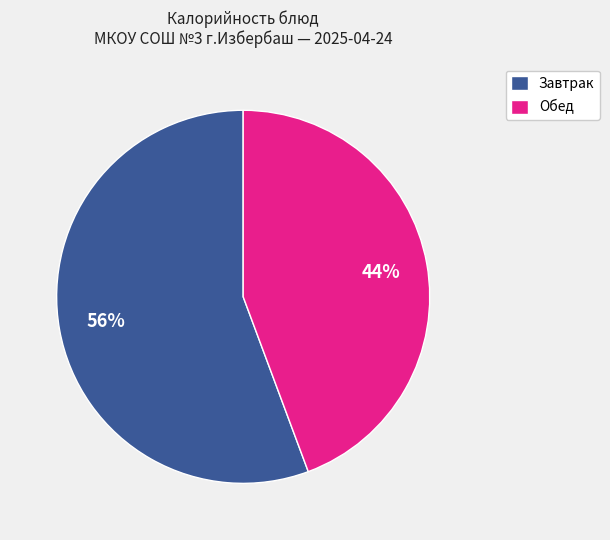

What is the largest slice in the pie chart?

Завтрак